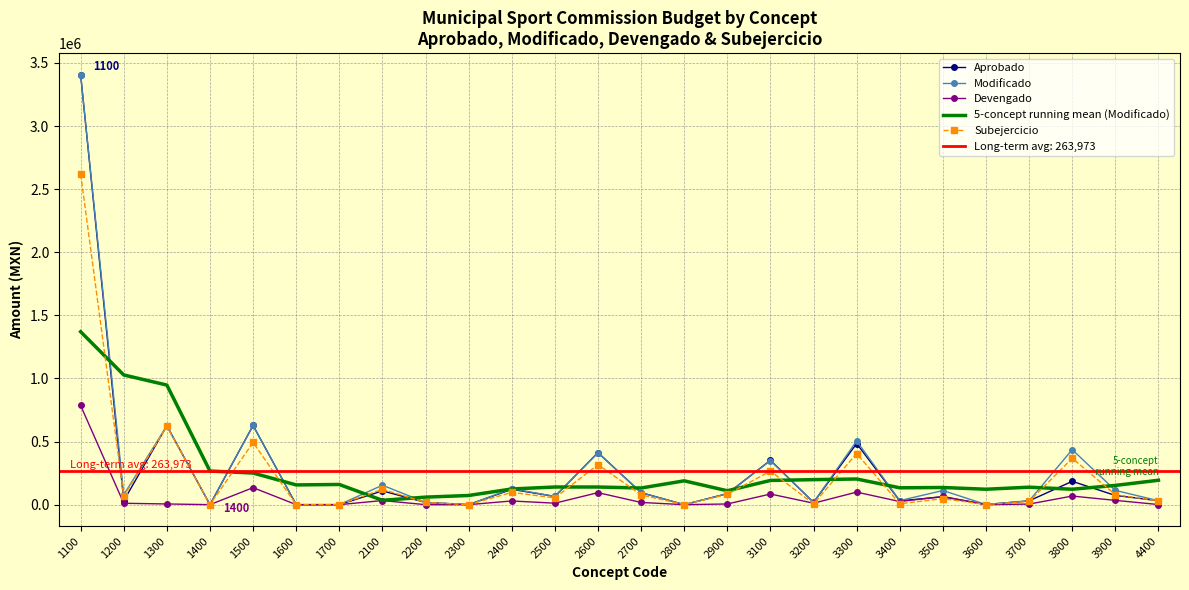

After their last crossing, which series has the higher values: Aprobado or Subejercicio?

Aprobado